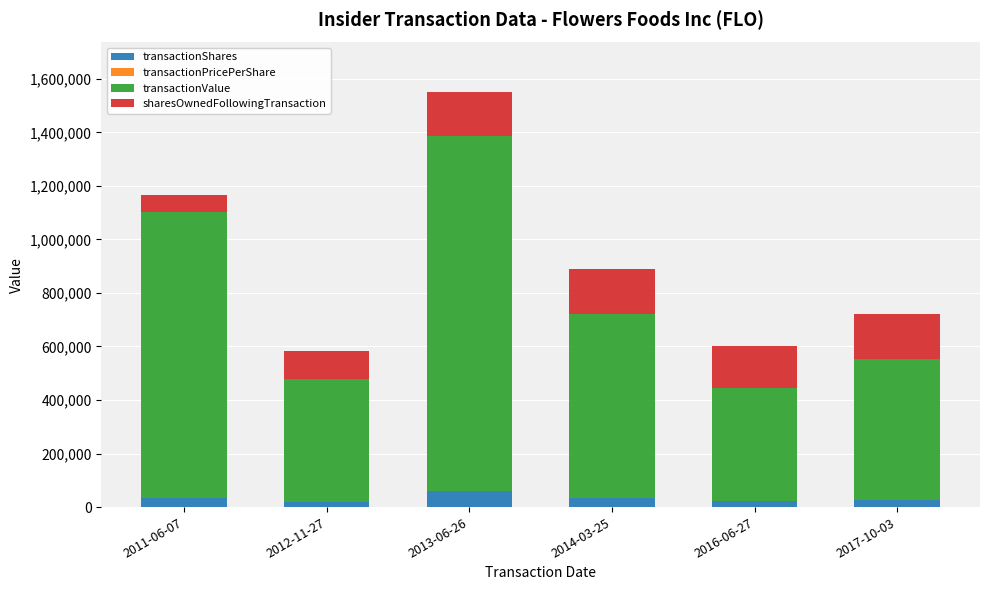

At which category is the sum across all series the highest?

2013-06-26